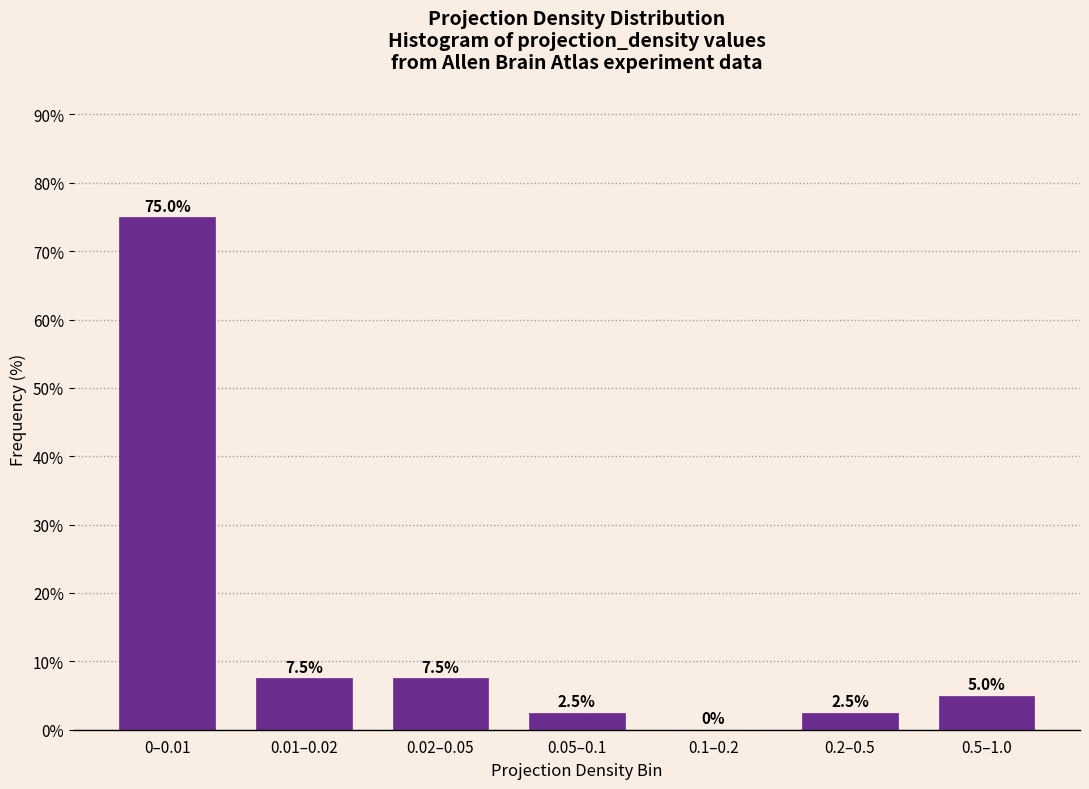

Reading left to right, transcribe all the data shown in this chart.

0–0.01=75.0	0.01–0.02=7.5	0.02–0.05=7.5	0.05–0.1=2.5	0.1–0.2=0.0	0.2–0.5=2.5	0.5–1.0=5.0